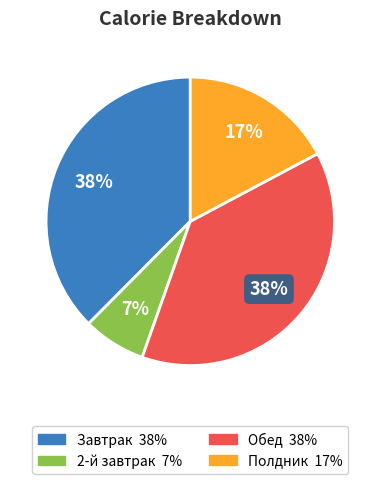

Does any single category account for the majority?

No